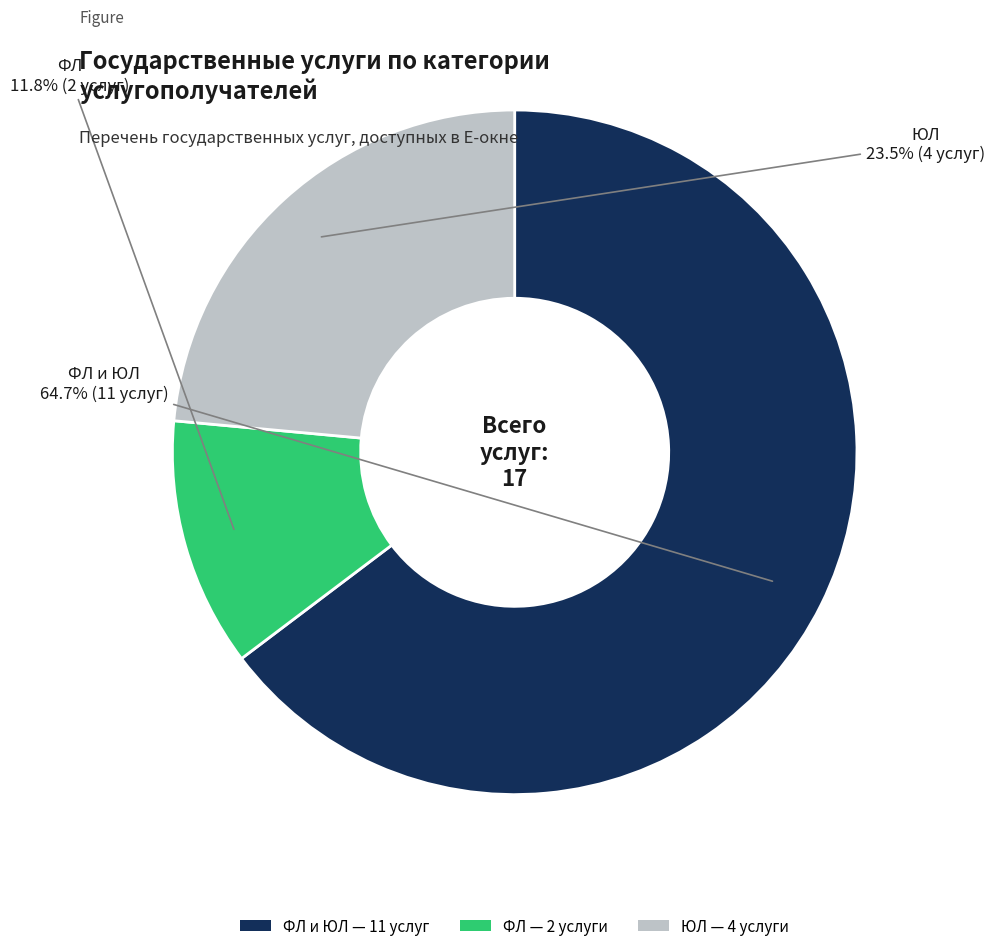

Is there a majority slice in this chart?

Yes